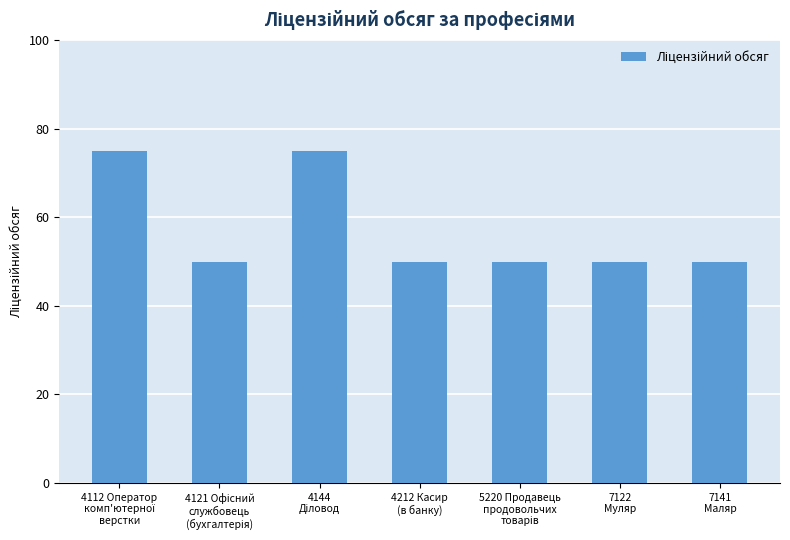

What is the value of the 7th bar from the left?

50